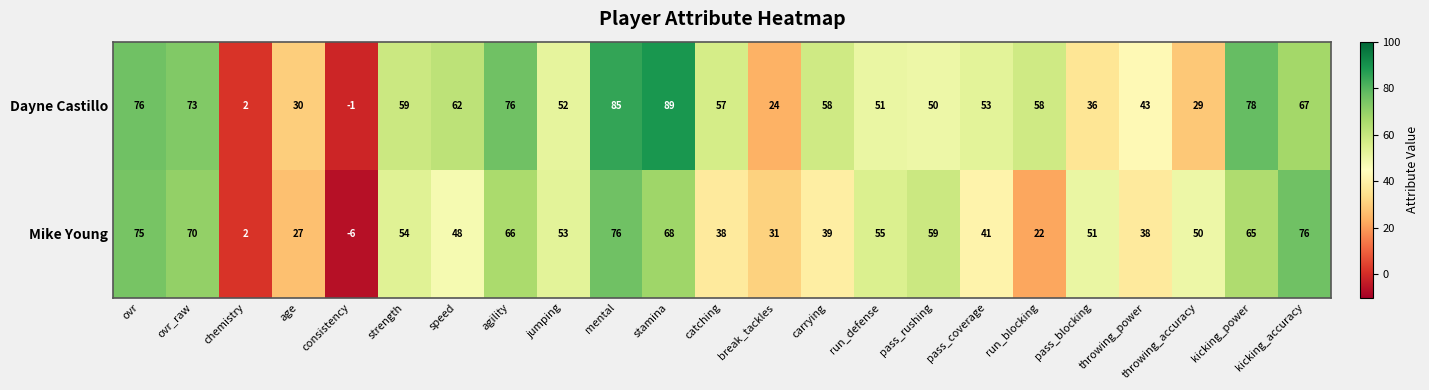

Which series has the largest total across all categories?

Dayne Castillo